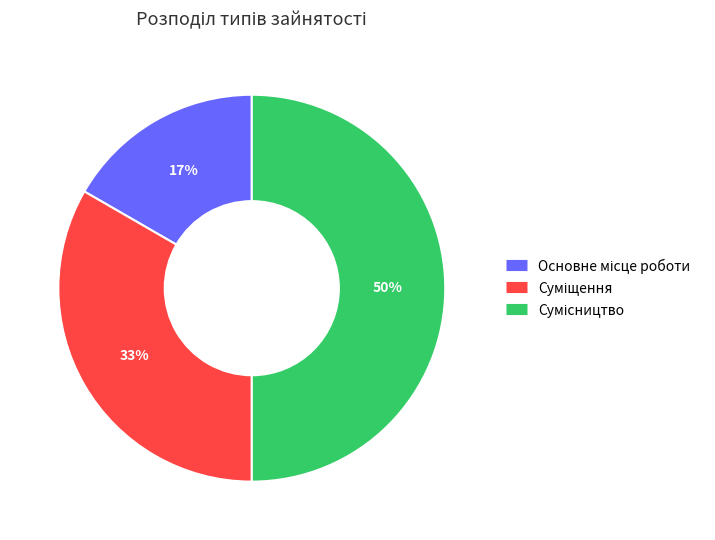

To the nearest percent, what is the difference between the largest and smallest slice percentages?

33%